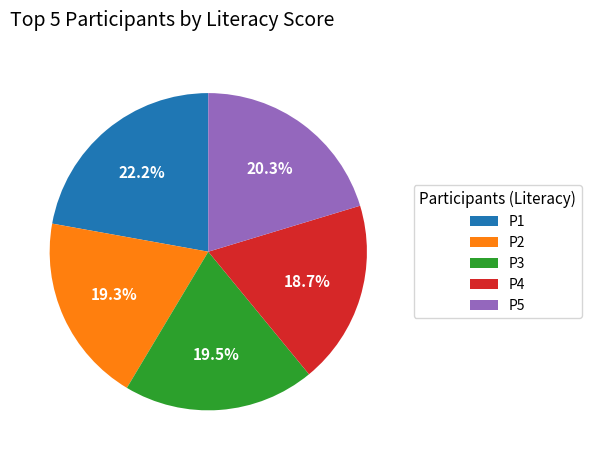

To the nearest percent, what percentage of the pie is P5?

20%